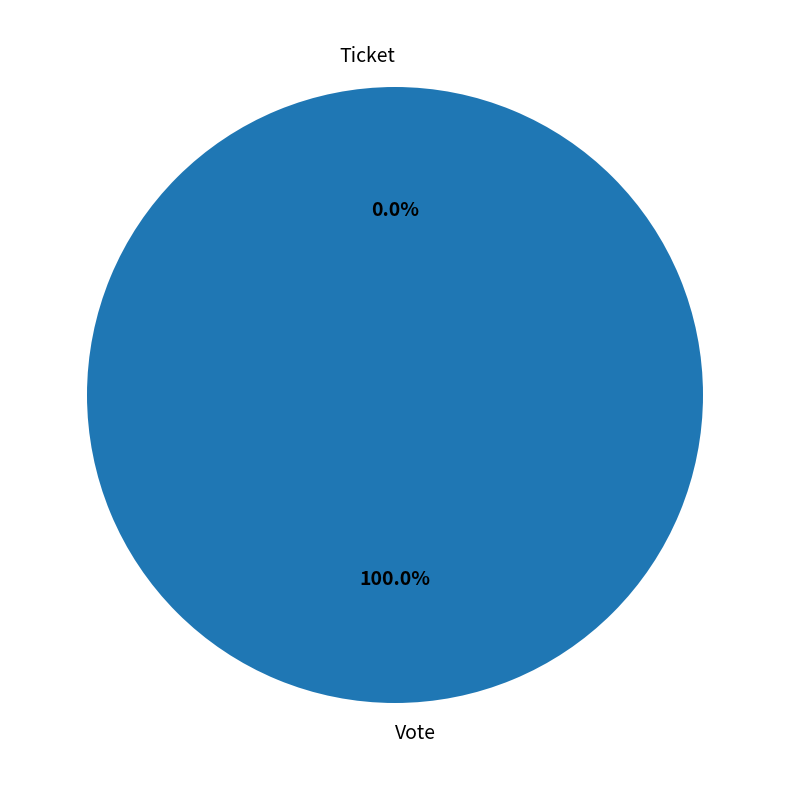

How many segments does this pie chart have?

2